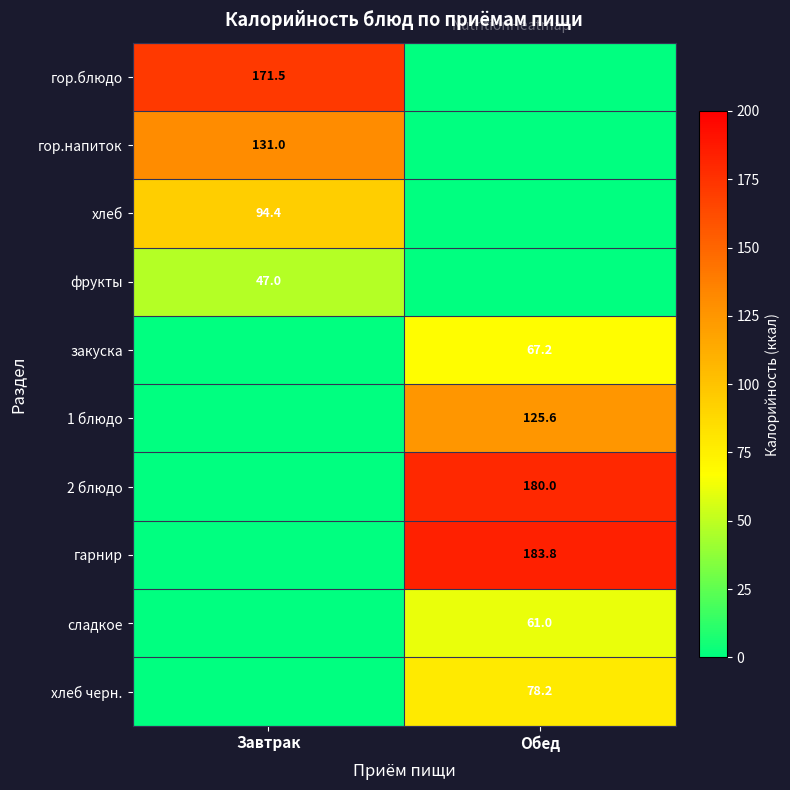

Is it true that сладкое equals 94.2 at Обед?

False